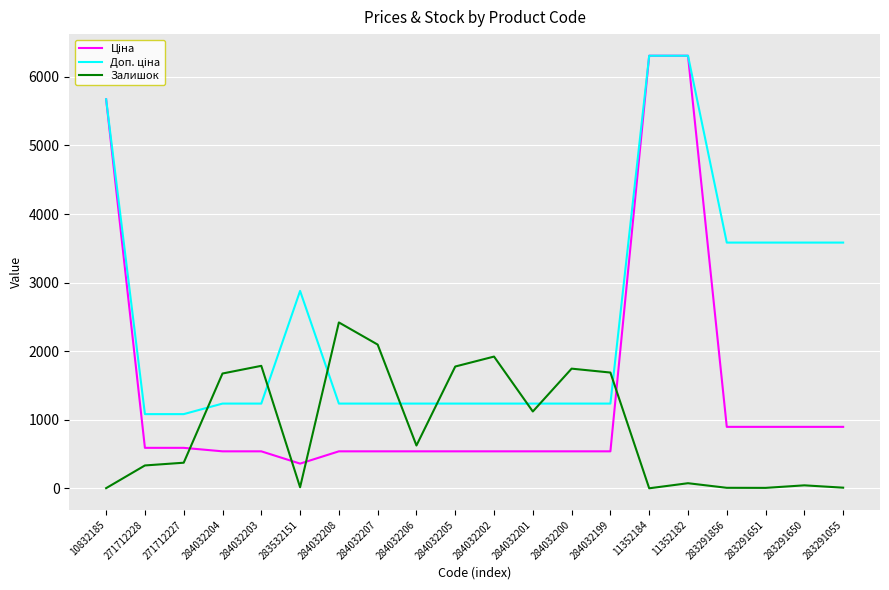

How many series are shown in this chart?

3